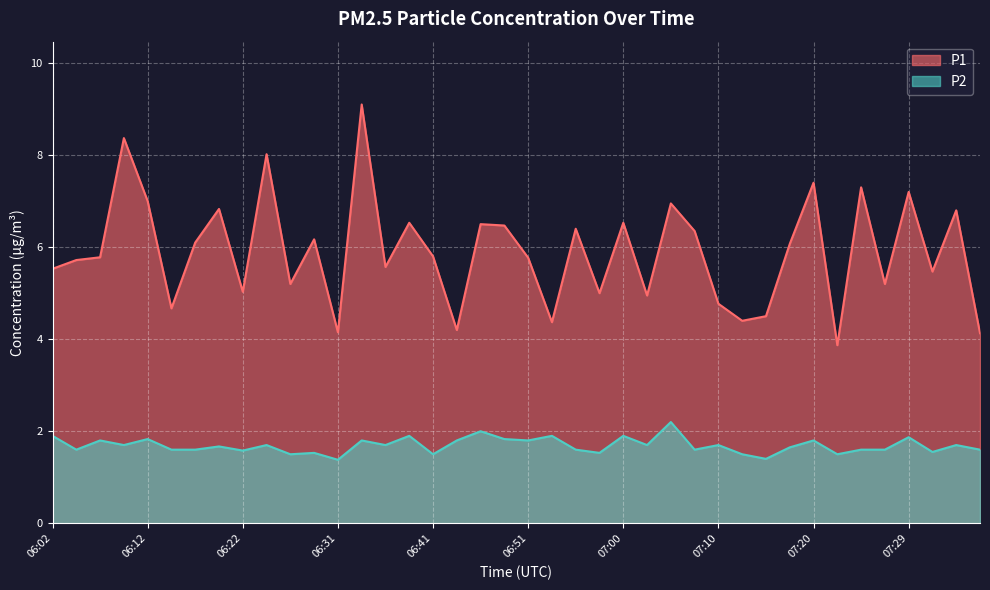

What is the approximate value of P2 at 07:37?

1.6